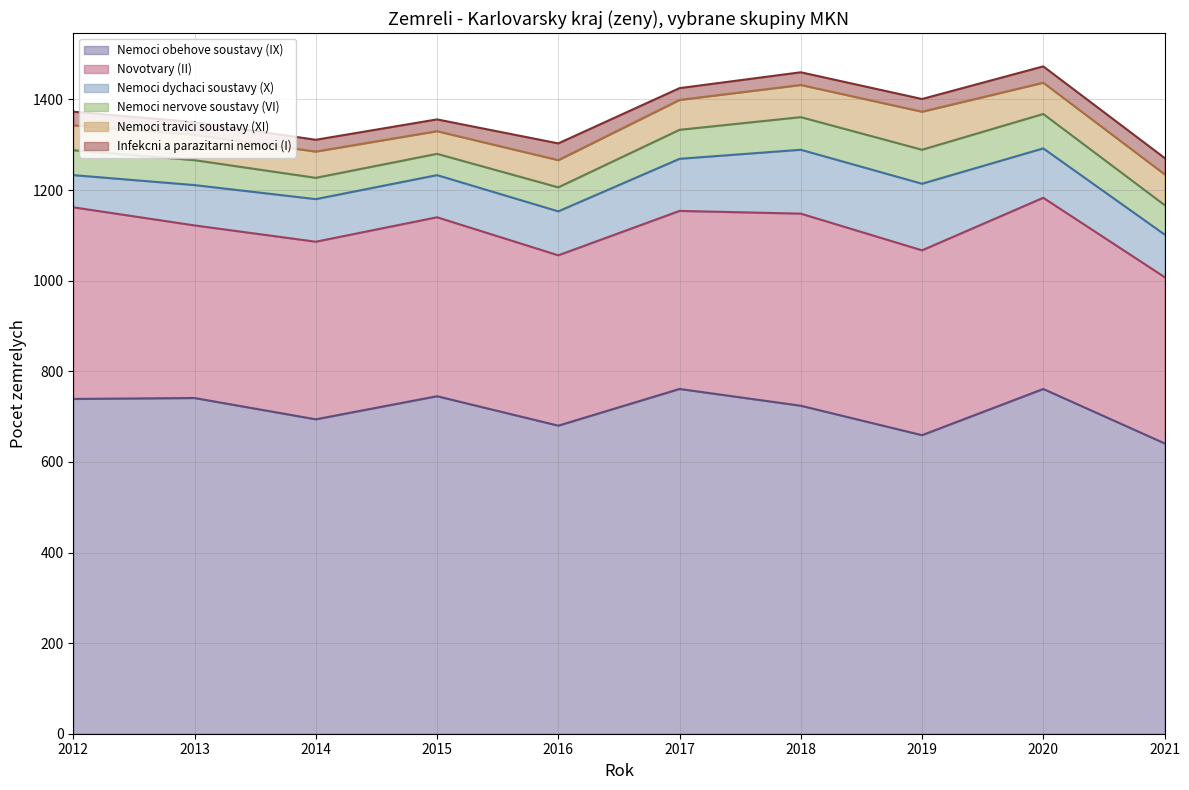

At how many categories does at least one series exceed 459?

10